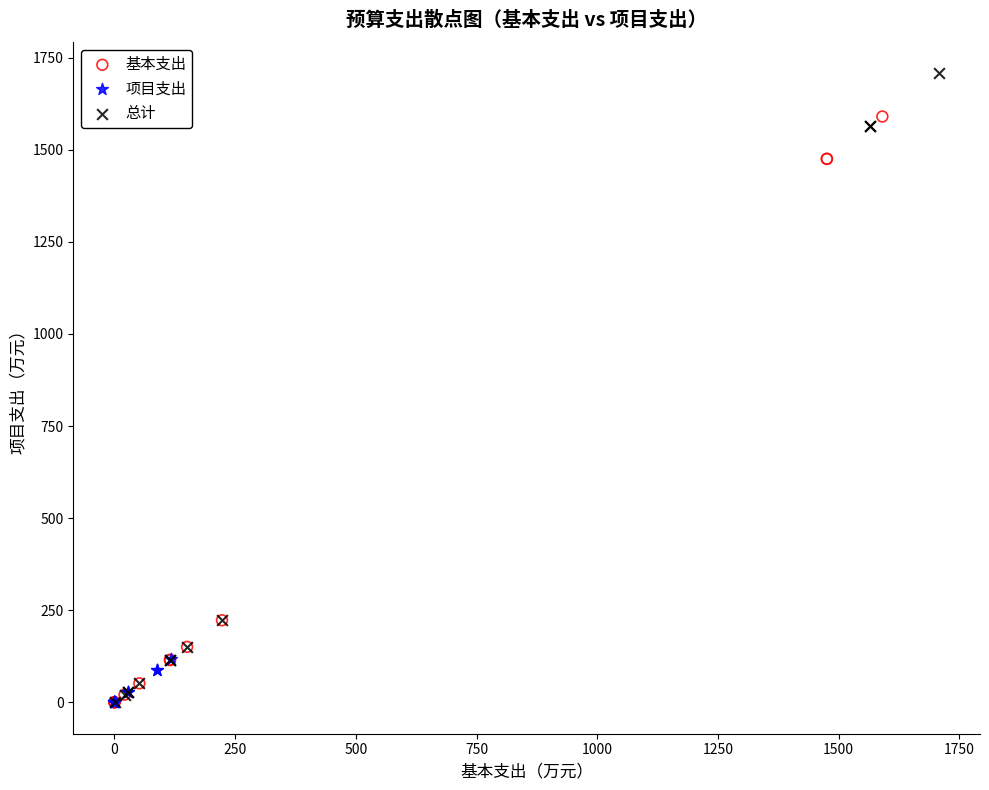

What are all the series names shown in the legend?

基本支出, 项目支出, 总计